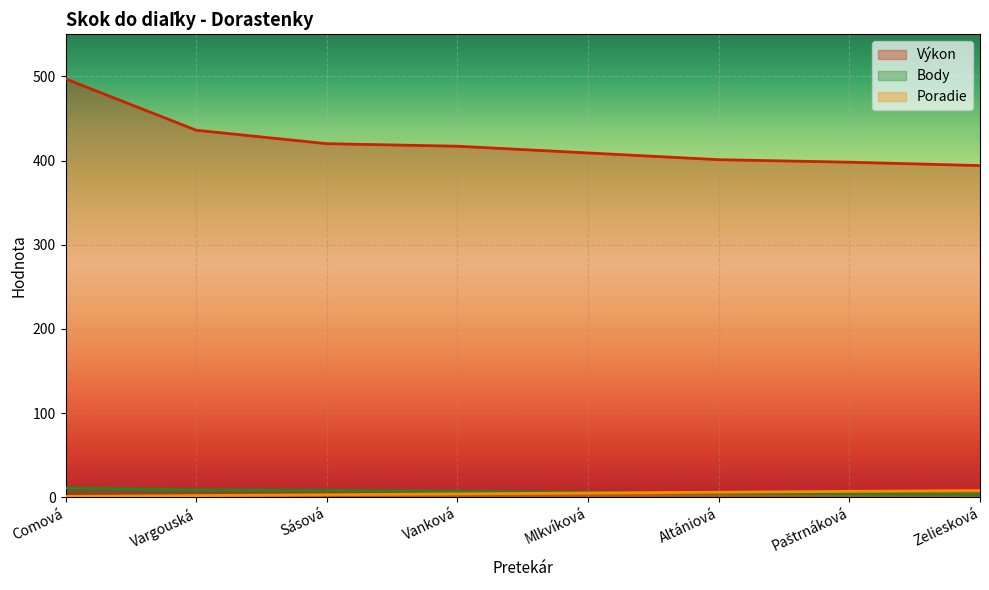

What is the highest value of the Výkon series?

497